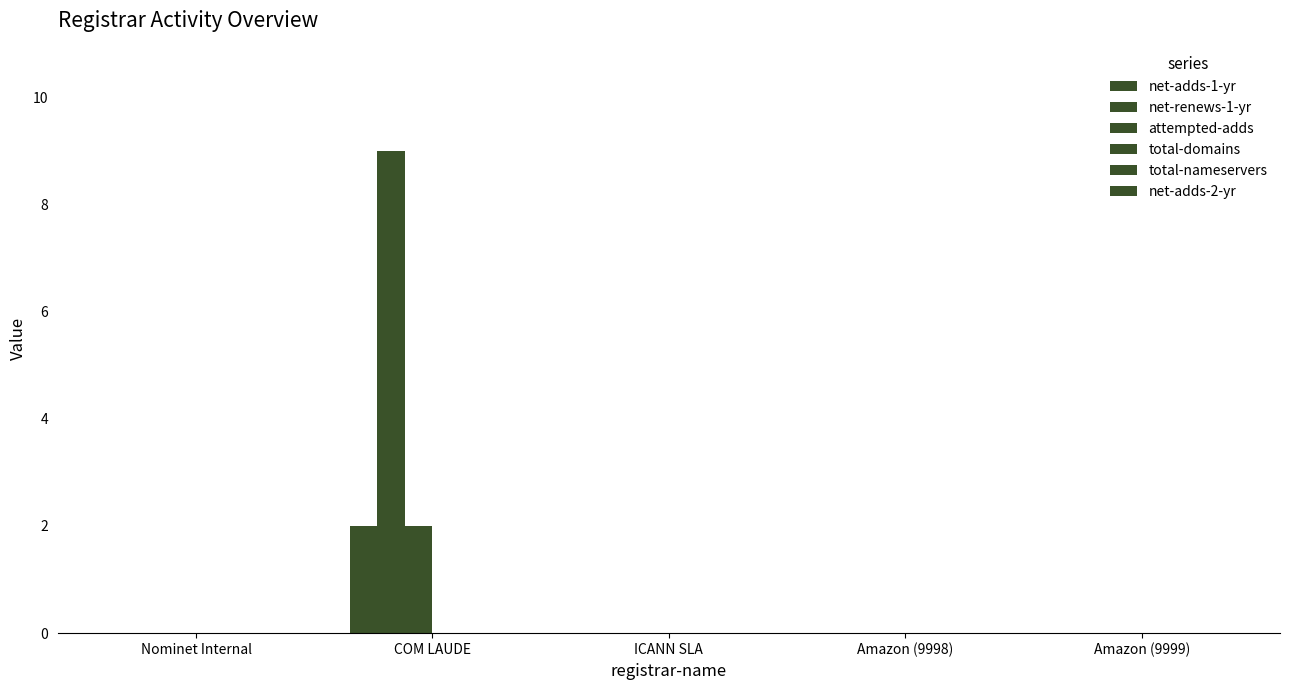

Are the bars horizontal?

No